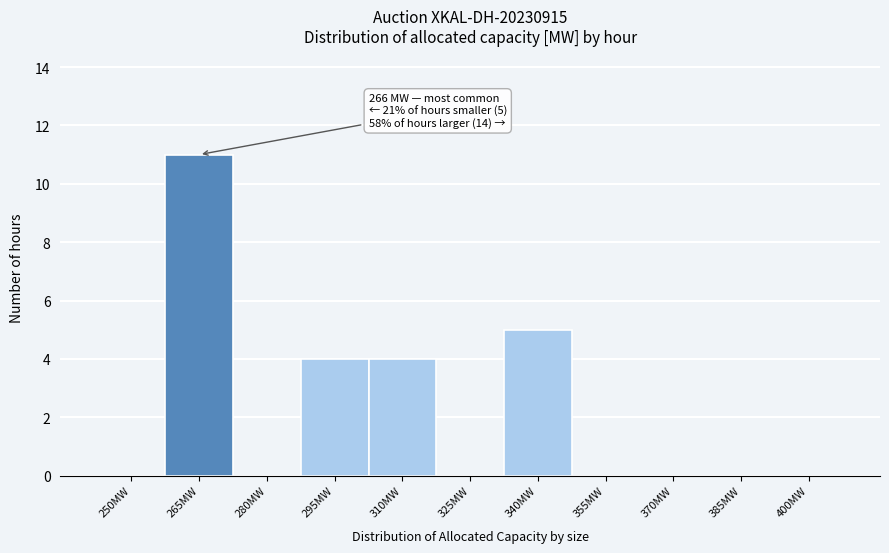

Reading left to right, list all the values displayed in this chart.

250MW=0	265MW=11	280MW=0	295MW=4	310MW=4	325MW=0	340MW=5	355MW=0	370MW=0	385MW=0	400MW=0